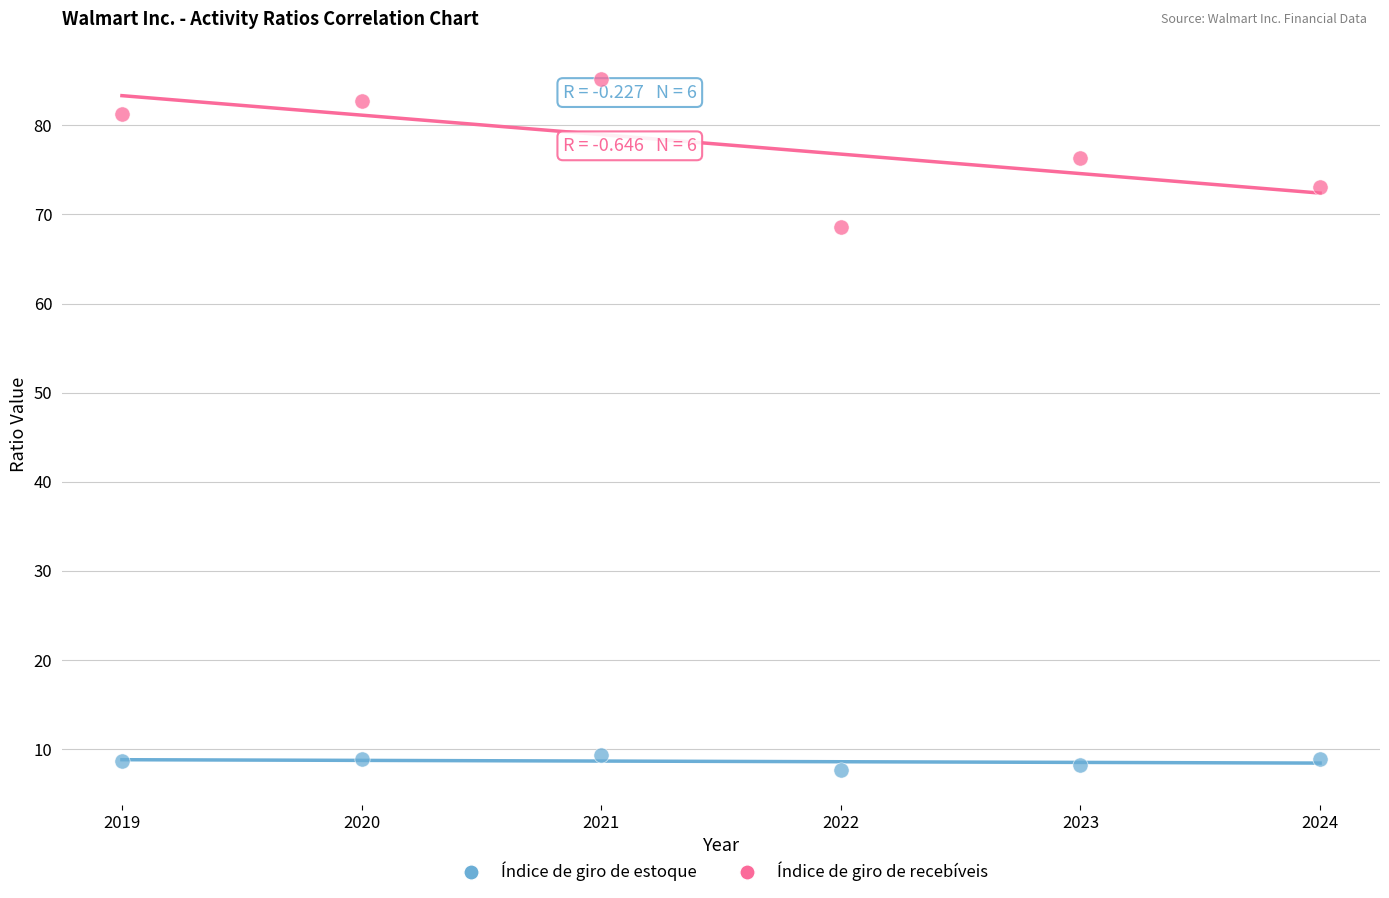

Across all series, what Y value is closest to 46?

68.6